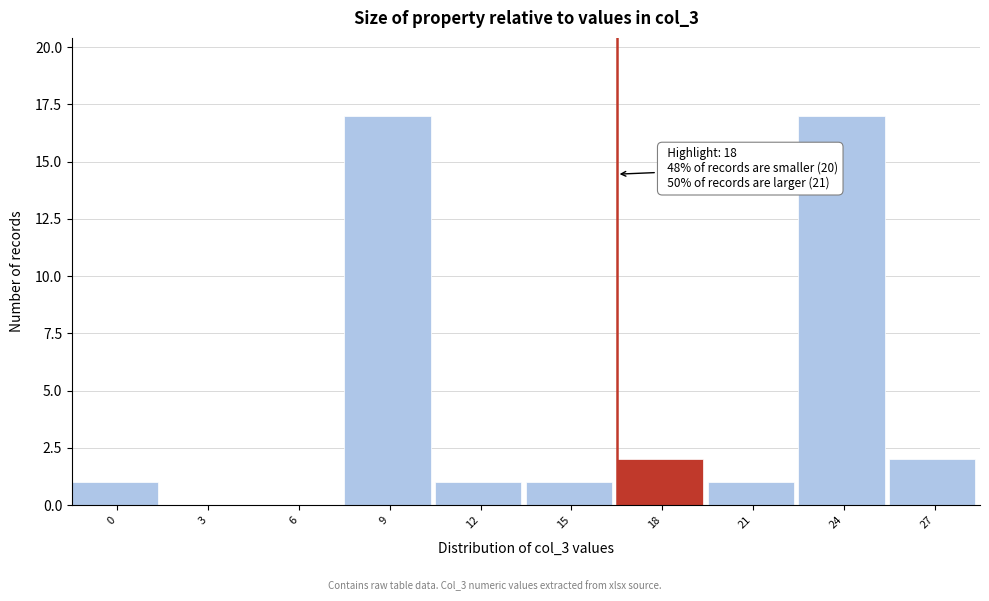

Reading right to left, transcribe all the data shown in this chart.

27=2	24=17	21=1	18=2	15=1	12=1	9=17	6=0	3=0	0=1